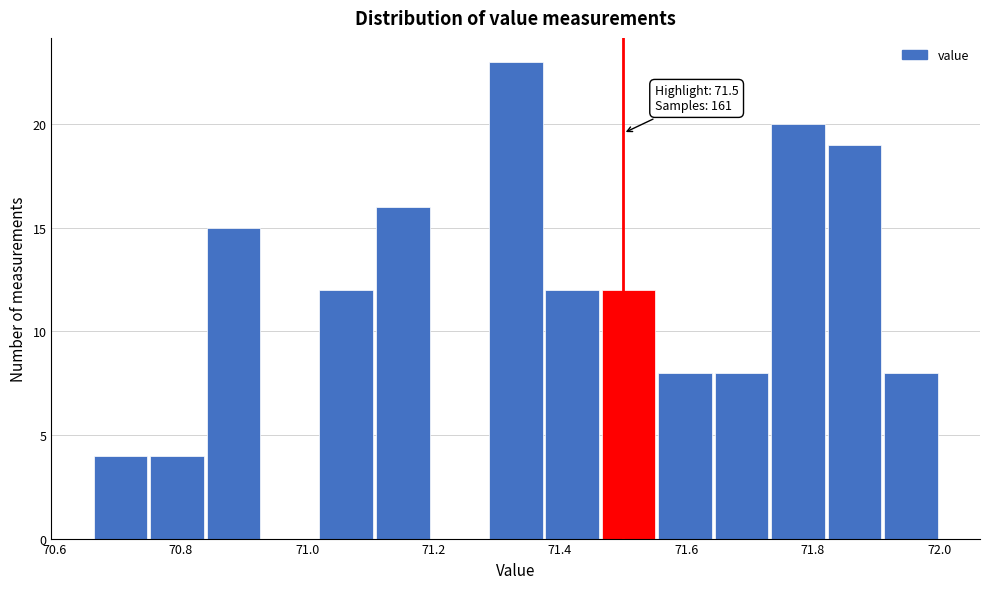

Over which range of the x-axis is the bar tallest?

71.28 to 71.38